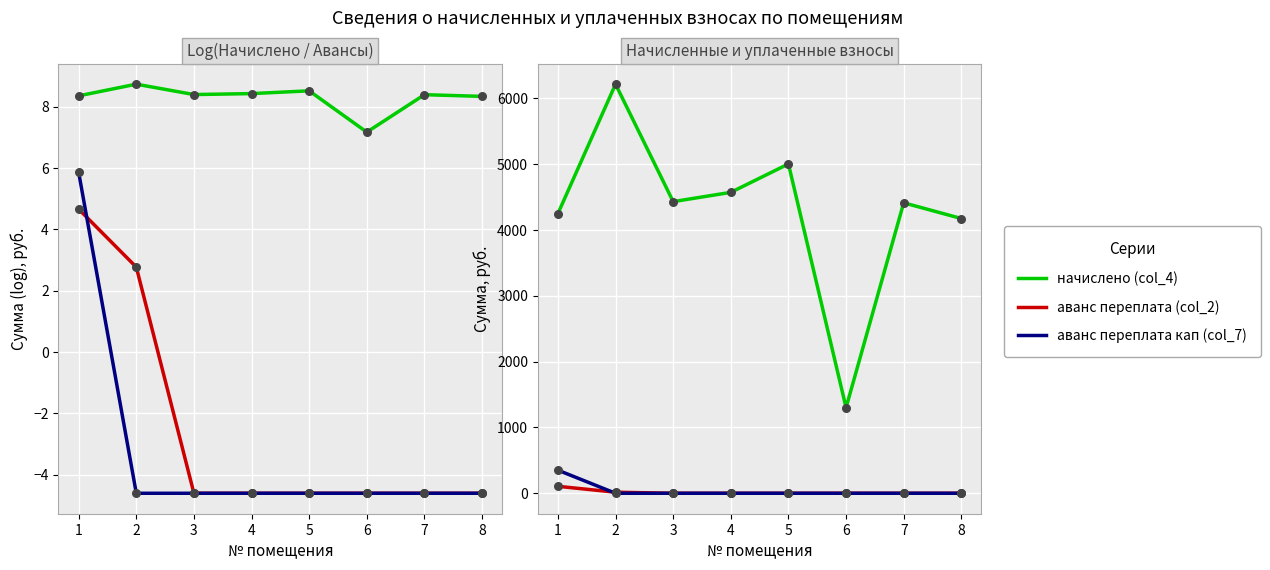

Which series contains the lowest Y value?

аванс переплата (col_2)